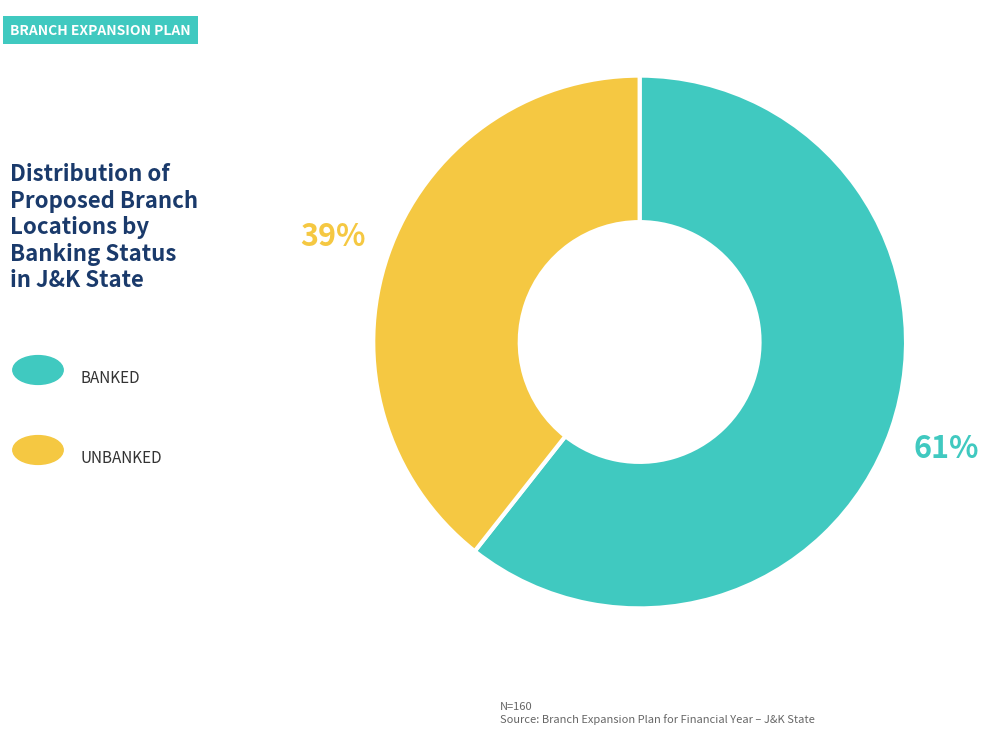

To the nearest percent, what is the average slice percentage?

50%